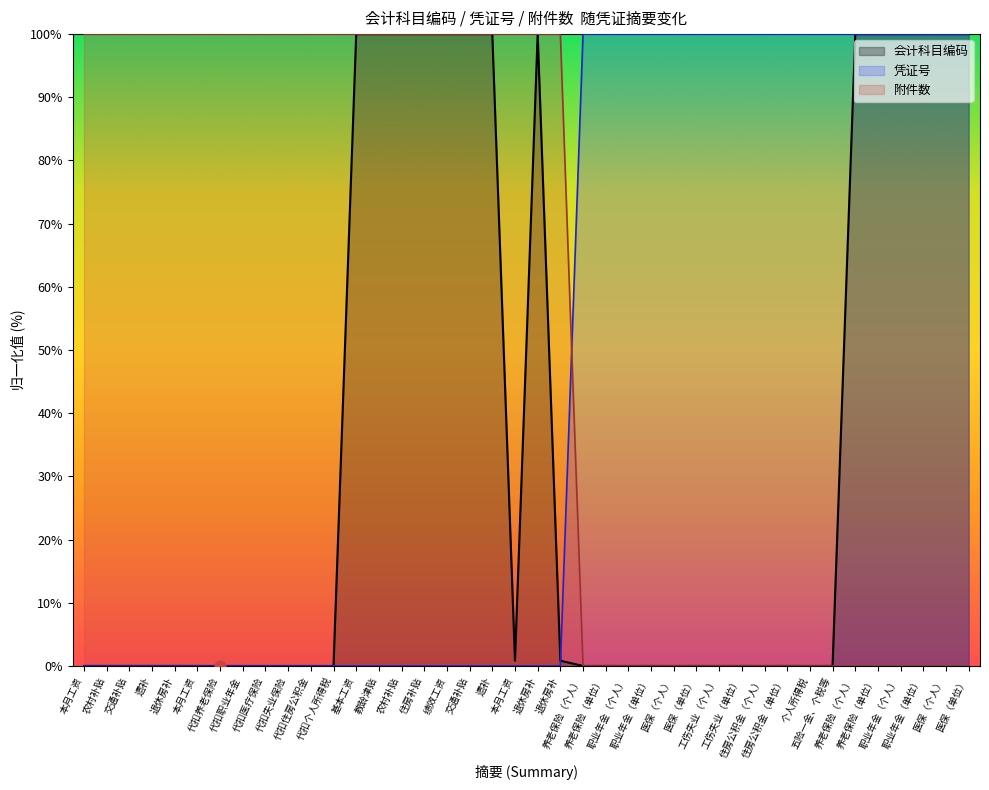

What are all the series names shown in the legend?

会计科目编码, 凭证号, 附件数